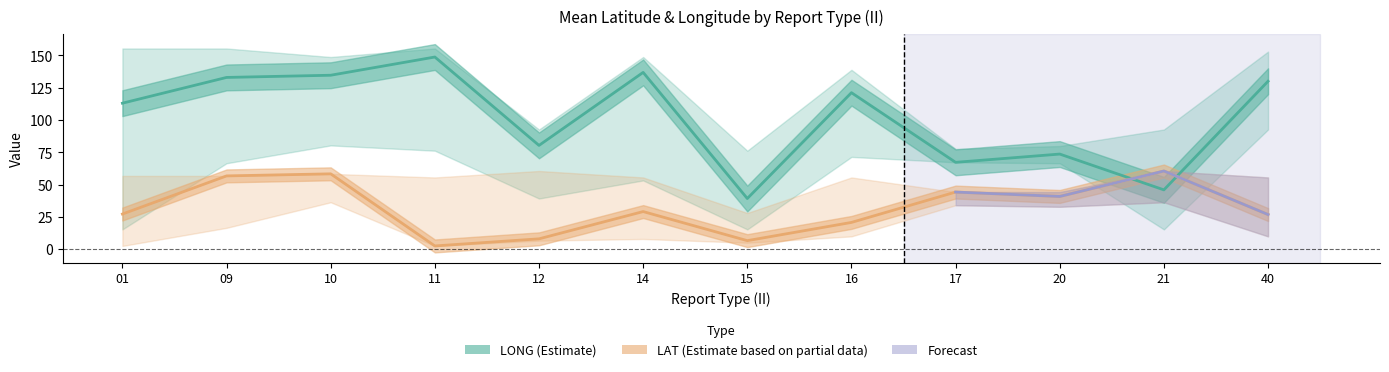

List the labels in order of LAT_upper value, largest first.

12, 21, 10, 01, 09, 11, 14, 16, 40, 17, 20, 15